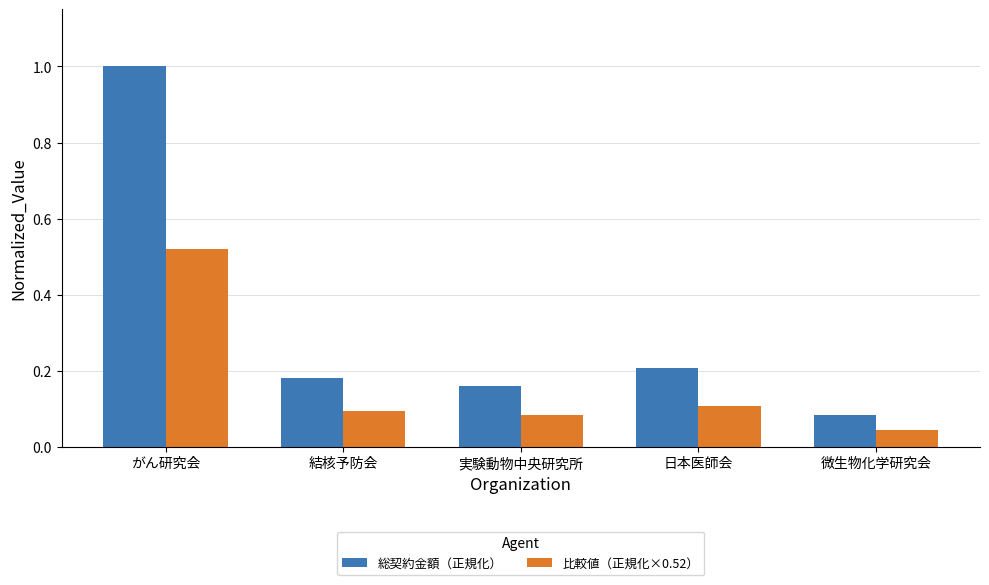

At which category does the chart reach its minimum across all series?

微生物化学研究会